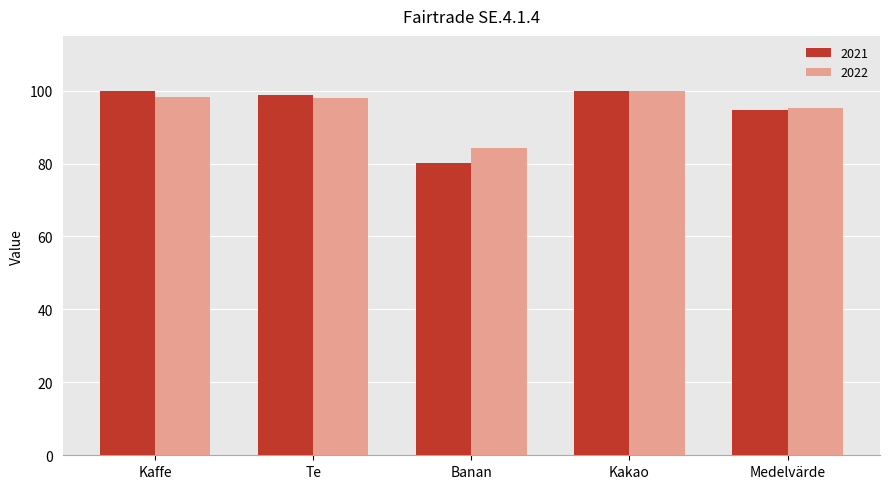

What is the total value across all series at Te?

197.0